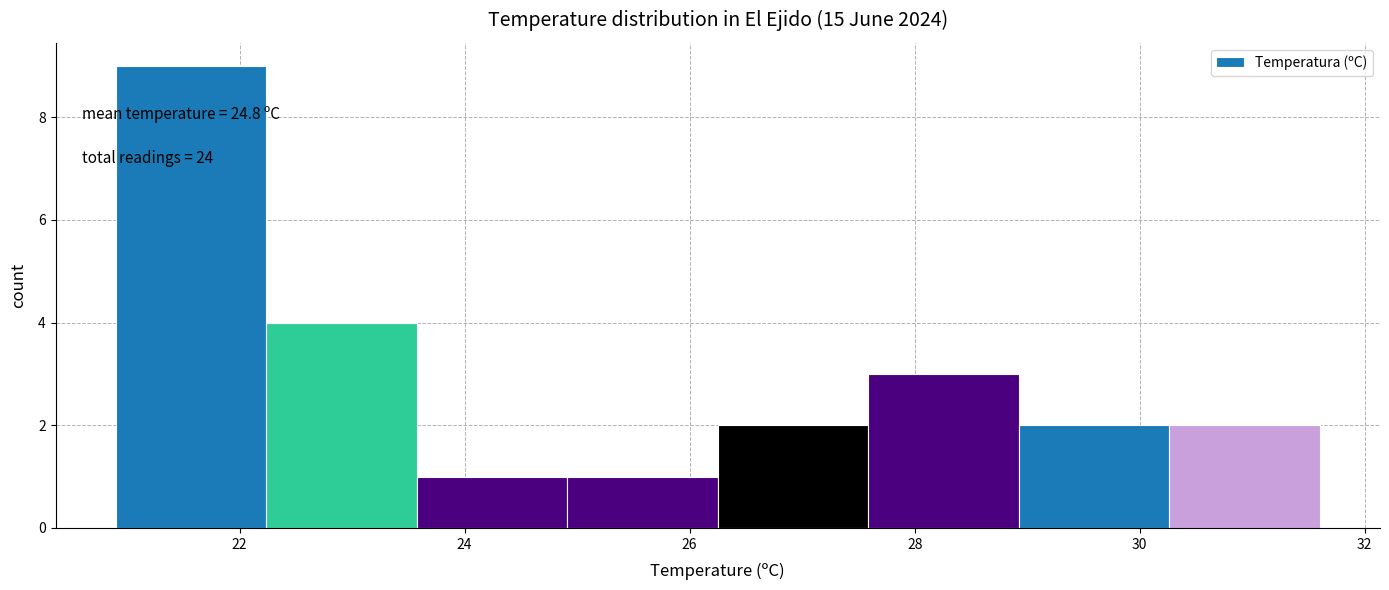

Over which range of the x-axis is the bar tallest?

21.0 to 22.2